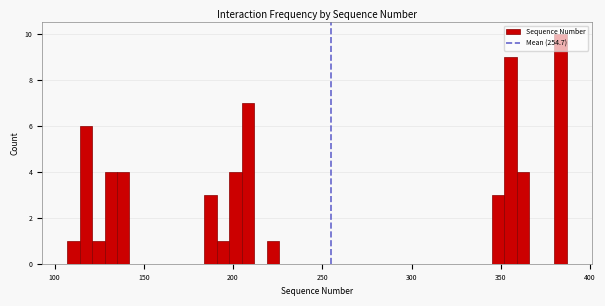

Around what value on the x-axis is the tallest bar? Give the approximate position of its centre, as read against the axis.

385